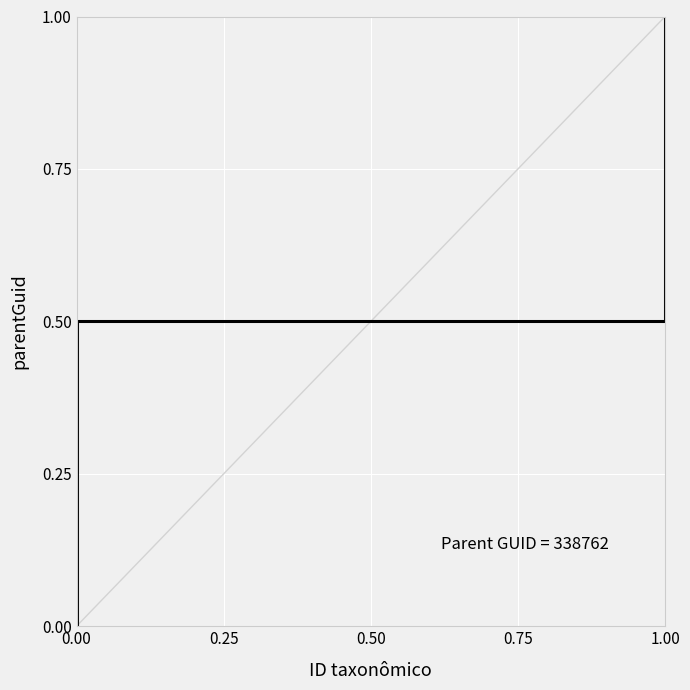

What is the approximate value at 1.00?

0.5